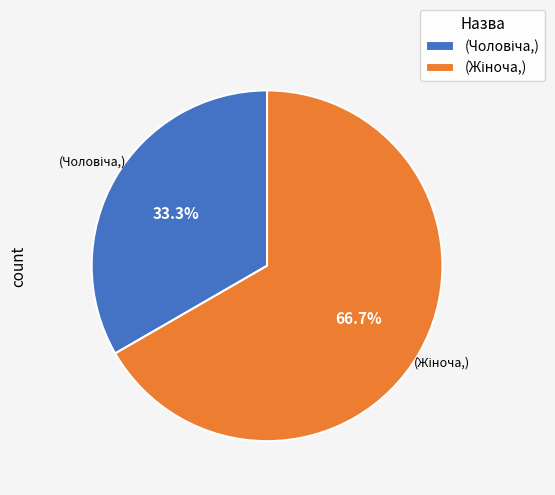

Is there any slice that represents more than half of the pie?

Yes